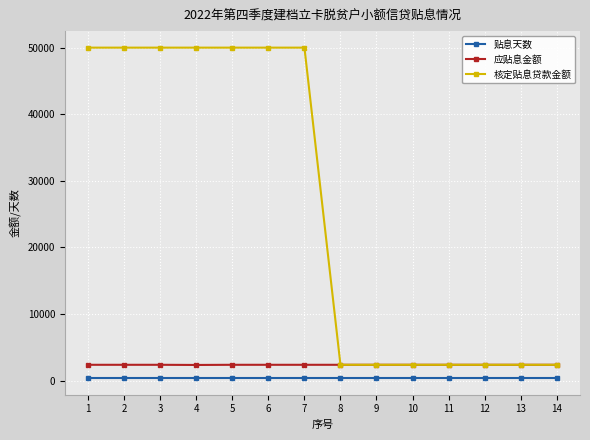

The value of 核定贴息贷款金额 at 6 is 69697. True or false?

False